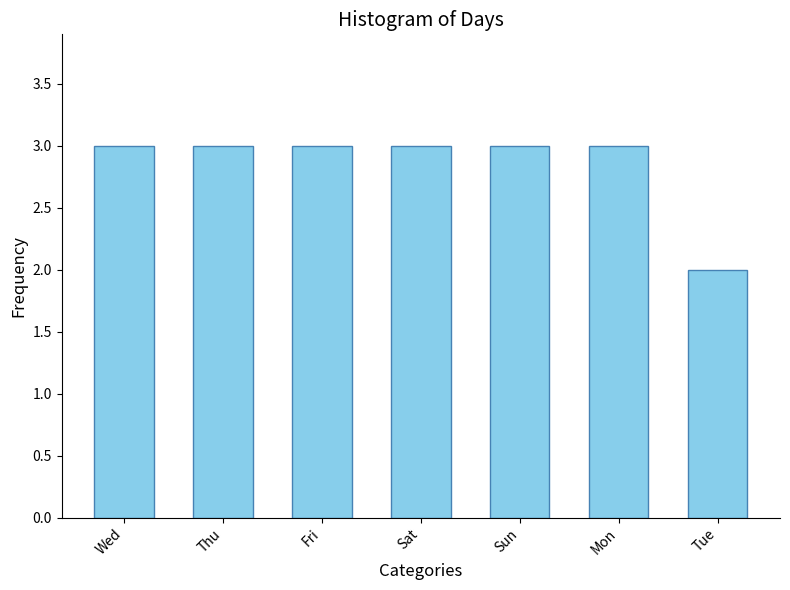

What is the label of the 1st bar from the right?

Tue